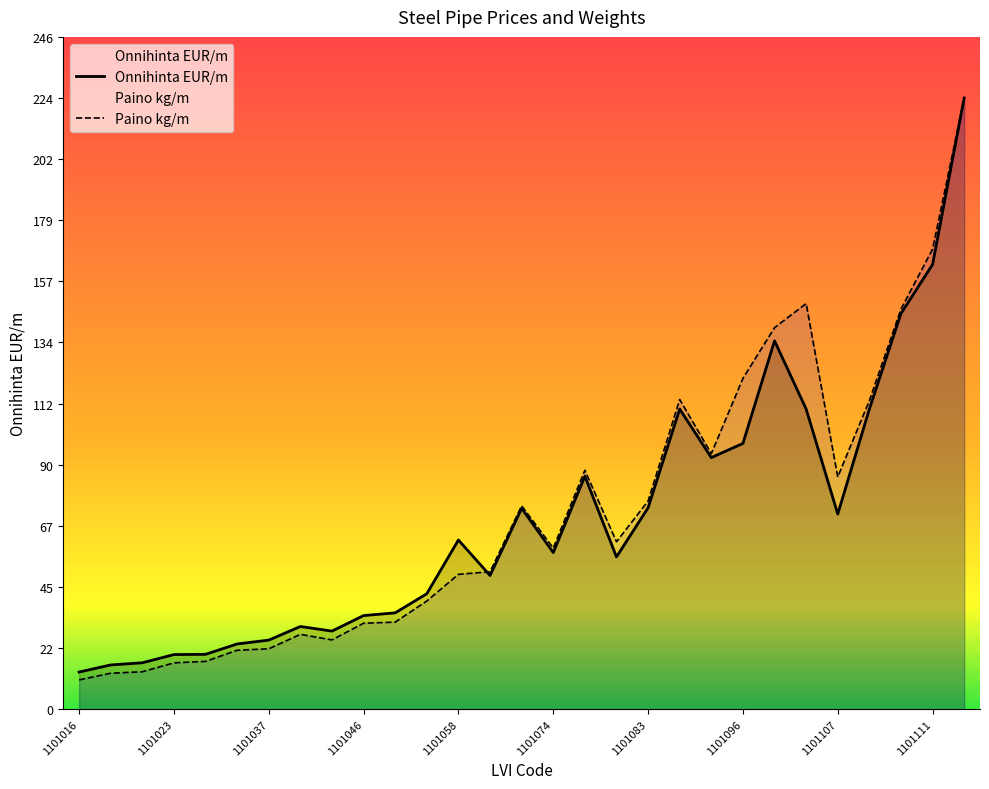

Reading left to right, transcribe all the data shown in this chart.

Onnihinta EUR/m: 13.6	16.2	17.0	20.0	20.1	23.9	25.3	30.3	28.6	34.3	35.3	42.3	62.0	49.0	73.6	57.4	85.4	55.8	73.8	110.0	92.2	97.4	135.0	110.0	71.5	110.0	145.0	163.0	224.0
Paino kg/m: 10.7	13.2	13.7	17.0	17.5	21.6	22.1	27.4	25.4	31.5	31.9	39.6	49.4	50.4	74.5	59.1	87.6	61.4	76.3	113.5	93.7	121.2	139.8	148.7	85.1	113.1	146.6	168.6	224.0